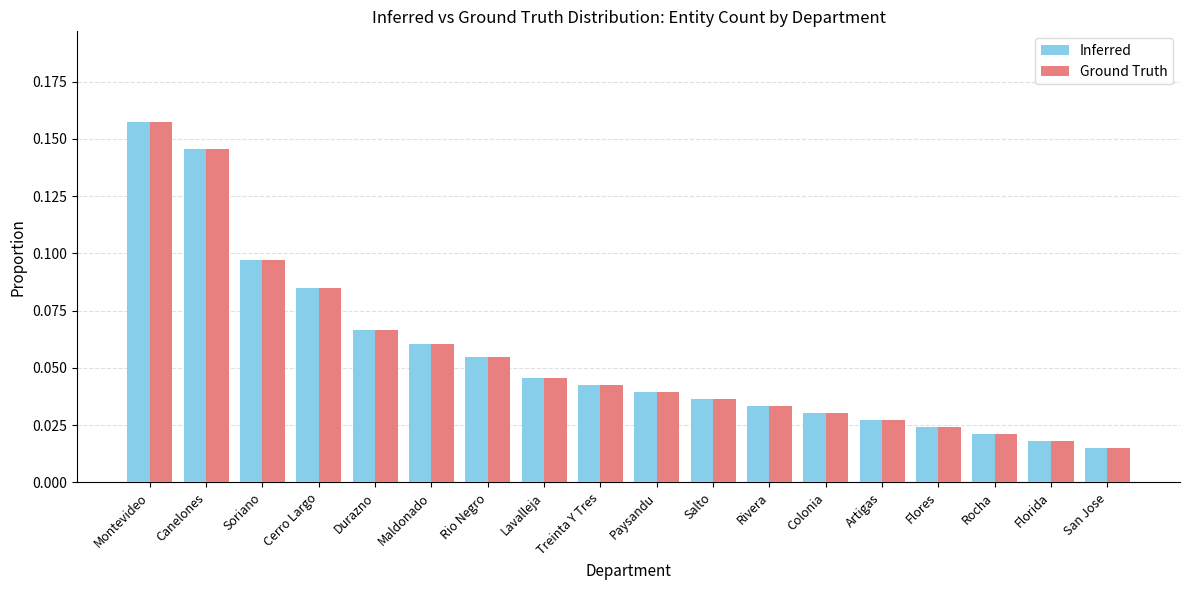

Does the chart contain any negative values?

No